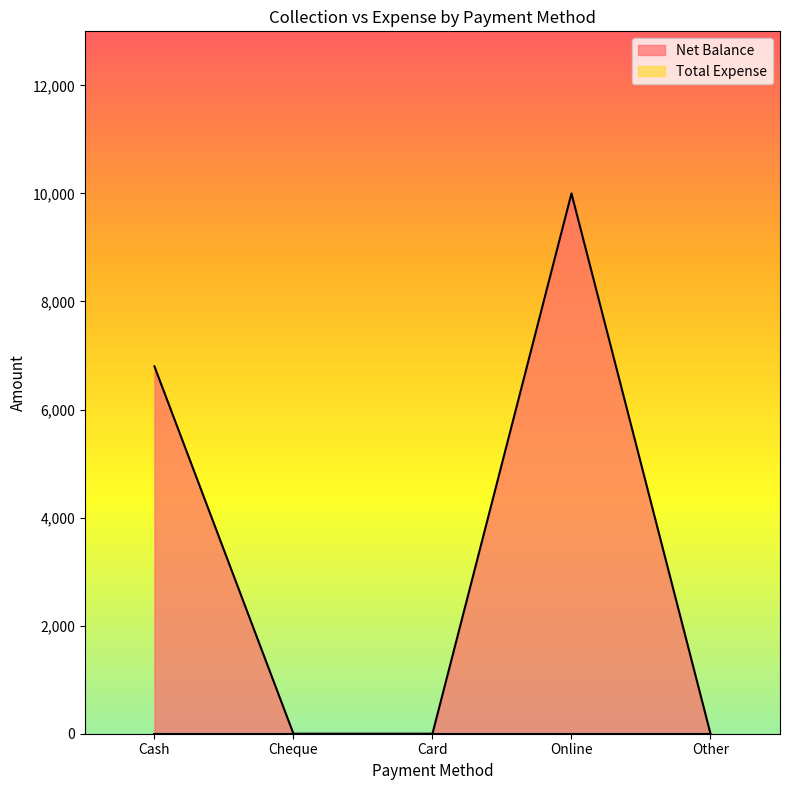

How many lines are shown in the chart?

2